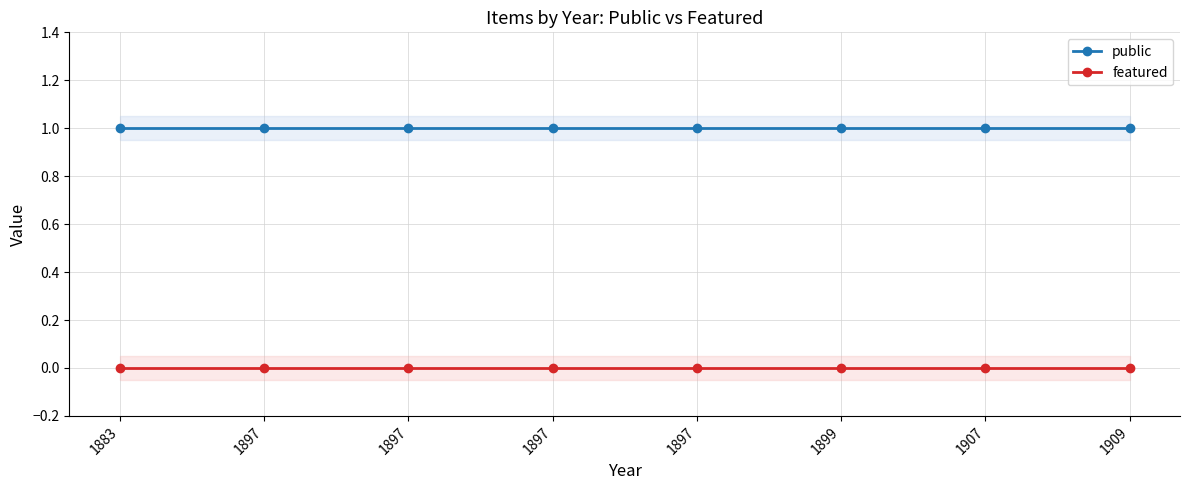

Does the chart display data point markers on the line(s)?

Yes